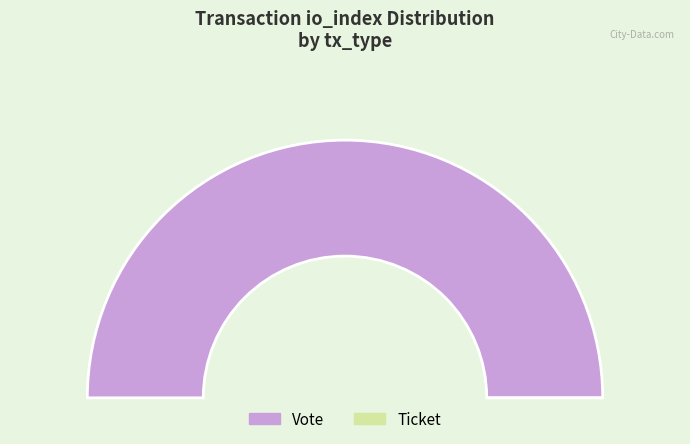

Which category has the smallest portion of the pie?

Ticket (io_index=0)